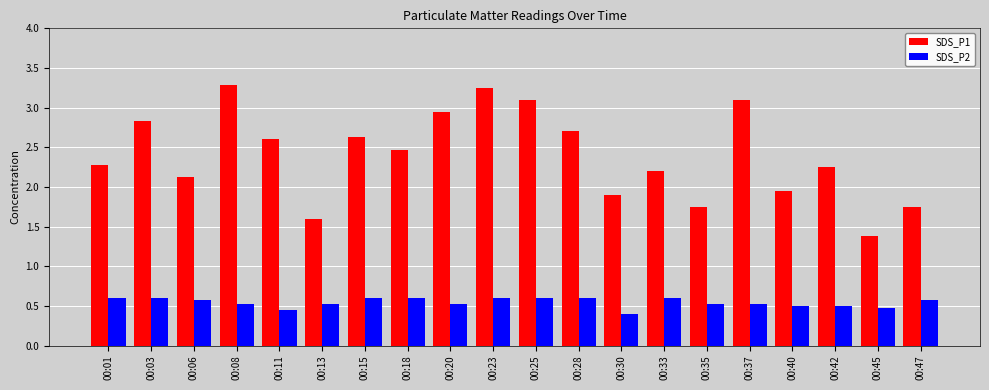

What value does the SDS_P1 series have at 00:06?

2.1